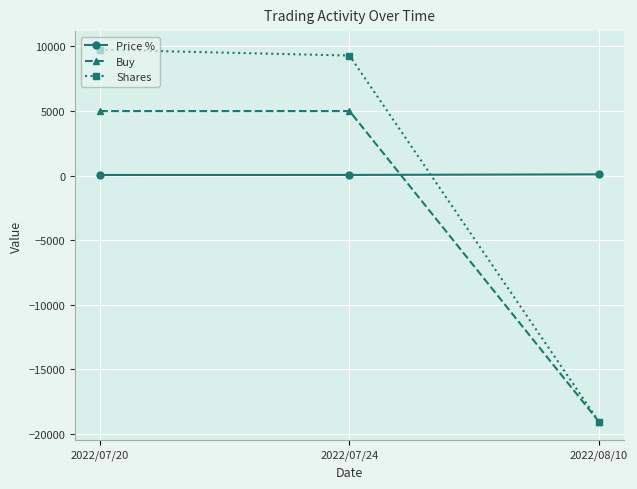

Rank the series at 2022/07/24 from highest to lowest value.

Shares, Buy, Price %